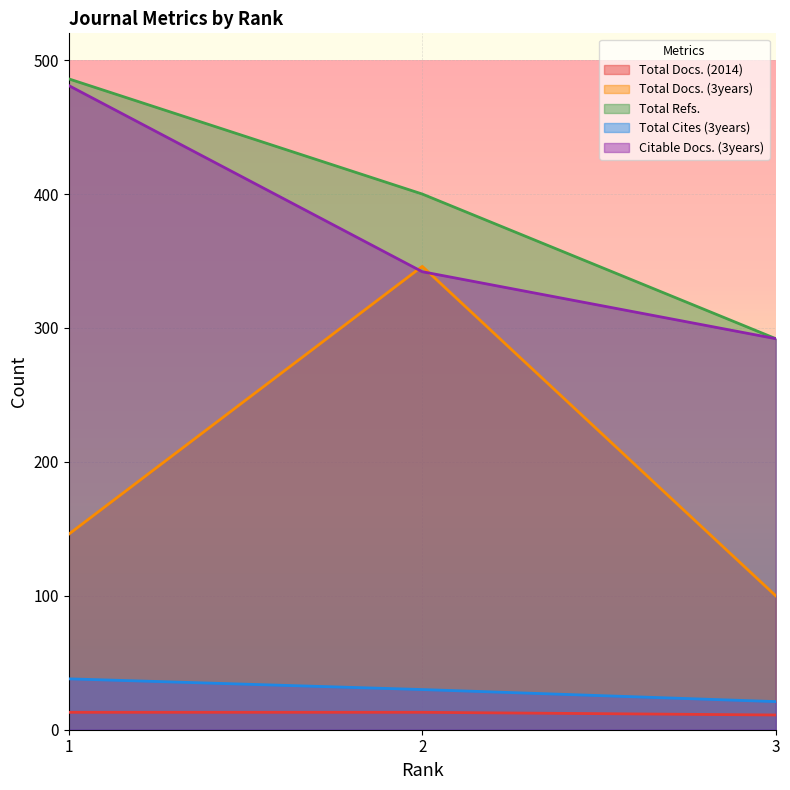

How many values in the Total Refs. series are below 400?

1